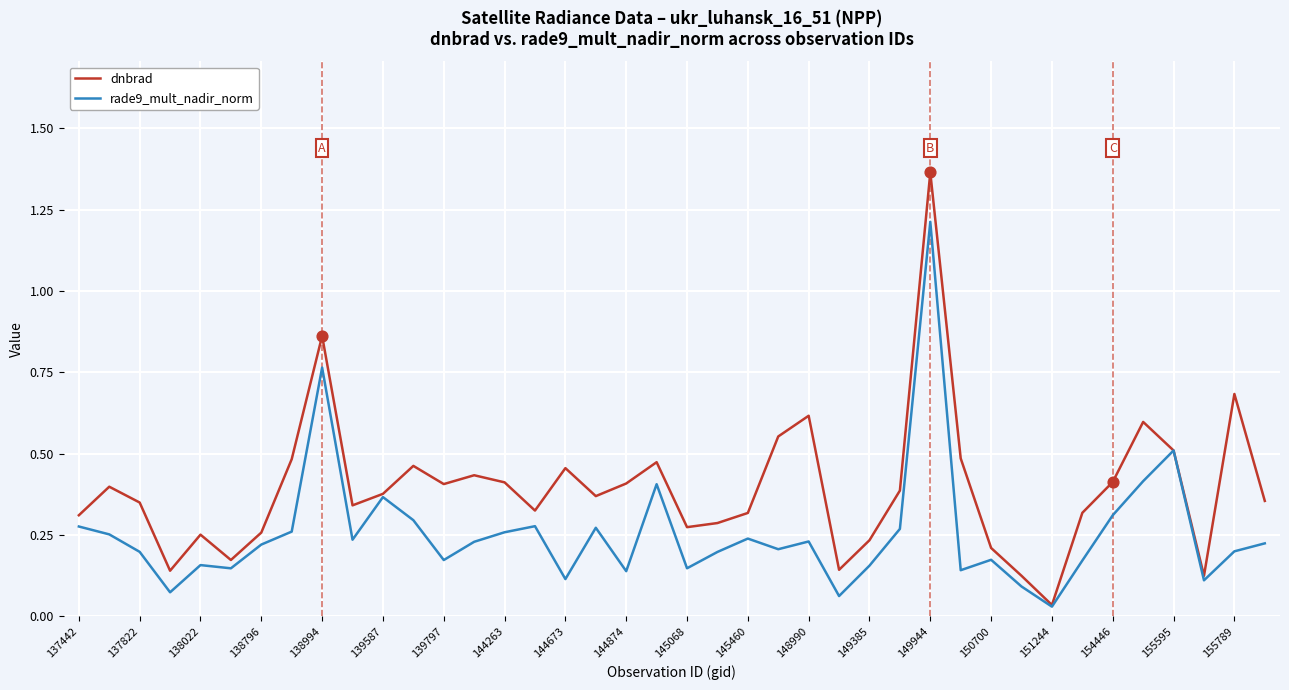

List the series in order of their peak value, lowest first.

rade9_mult_nadir_norm, dnbrad